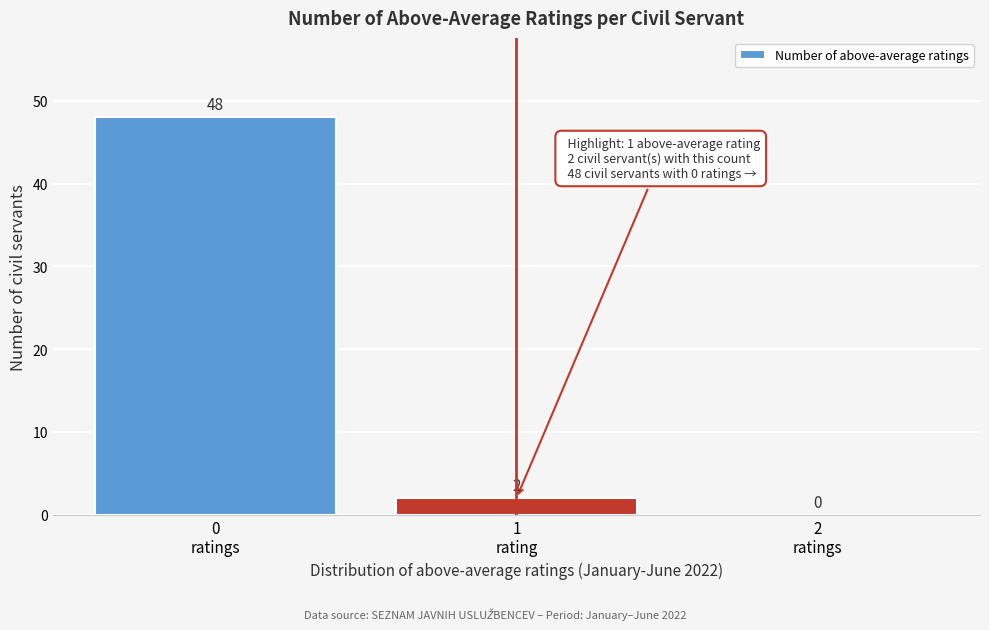

What is the greatest value displayed?

48